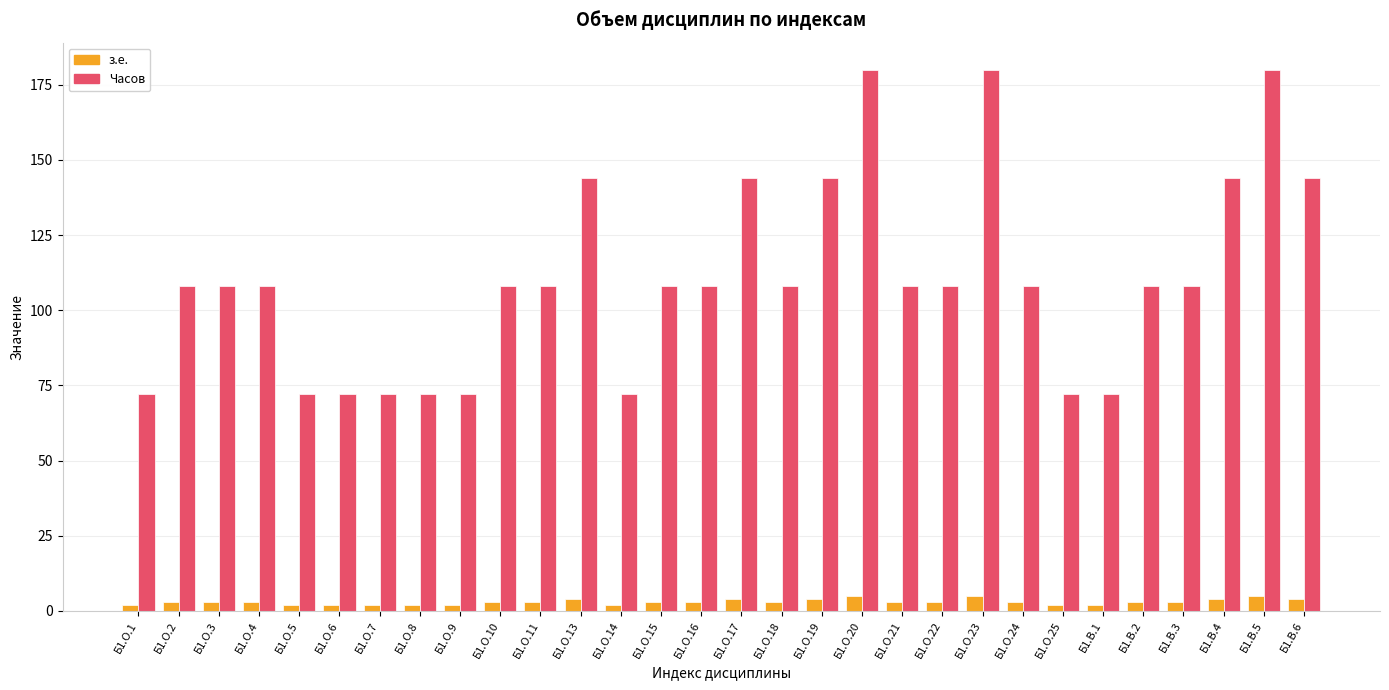

Reading left to right, what are all the values shown in this chart?

з.е.: Б1.О.1=2	Б1.О.2=3	Б1.О.3=3	Б1.О.4=3	Б1.О.5=2	Б1.О.6=2	Б1.О.7=2	Б1.О.8=2	Б1.О.9=2	Б1.О.10=3	Б1.О.11=3	Б1.О.13=4	Б1.О.14=2	Б1.О.15=3	Б1.О.16=3	Б1.О.17=4	Б1.О.18=3	Б1.О.19=4	Б1.О.20=5	Б1.О.21=3	Б1.О.22=3	Б1.О.23=5	Б1.О.24=3	Б1.О.25=2	Б1.В.1=2	Б1.В.2=3	Б1.В.3=3	Б1.В.4=4	Б1.В.5=5	Б1.В.6=4
Часов: Б1.О.1=72	Б1.О.2=108	Б1.О.3=108	Б1.О.4=108	Б1.О.5=72	Б1.О.6=72	Б1.О.7=72	Б1.О.8=72	Б1.О.9=72	Б1.О.10=108	Б1.О.11=108	Б1.О.13=144	Б1.О.14=72	Б1.О.15=108	Б1.О.16=108	Б1.О.17=144	Б1.О.18=108	Б1.О.19=144	Б1.О.20=180	Б1.О.21=108	Б1.О.22=108	Б1.О.23=180	Б1.О.24=108	Б1.О.25=72	Б1.В.1=72	Б1.В.2=108	Б1.В.3=108	Б1.В.4=144	Б1.В.5=180	Б1.В.6=144